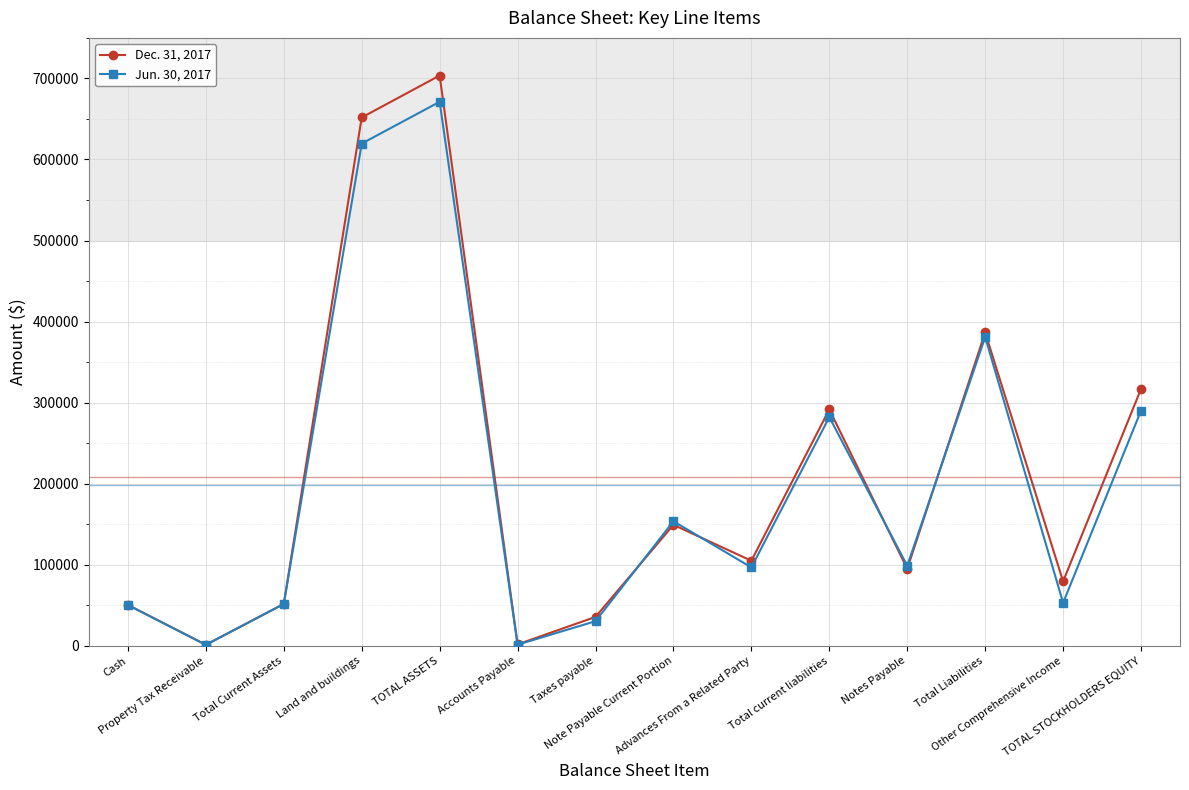

Rank the series by their maximum value, from lowest to highest.

Jun. 30, 2017, Dec. 31, 2017